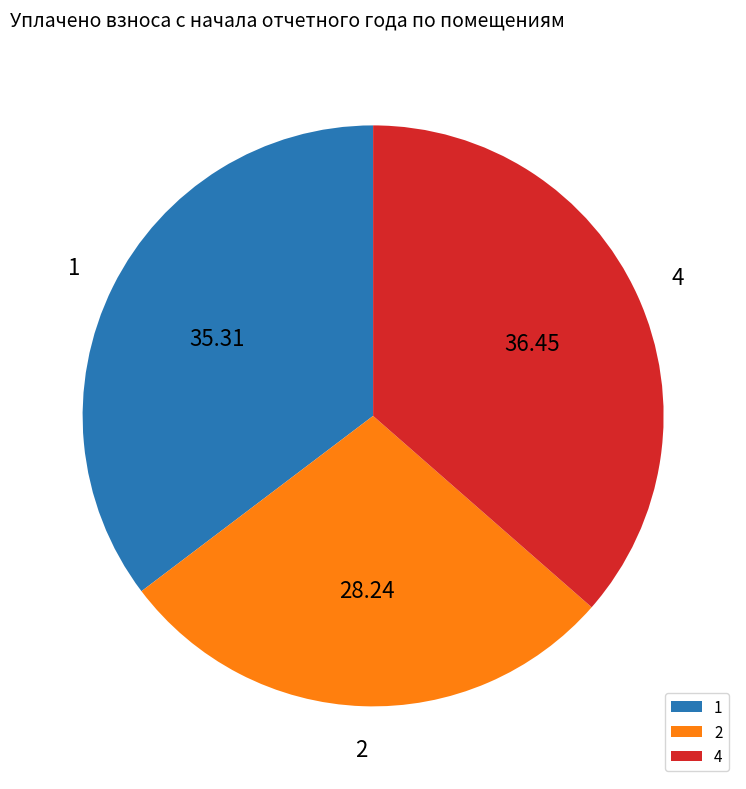

How many segments does this pie chart have?

3